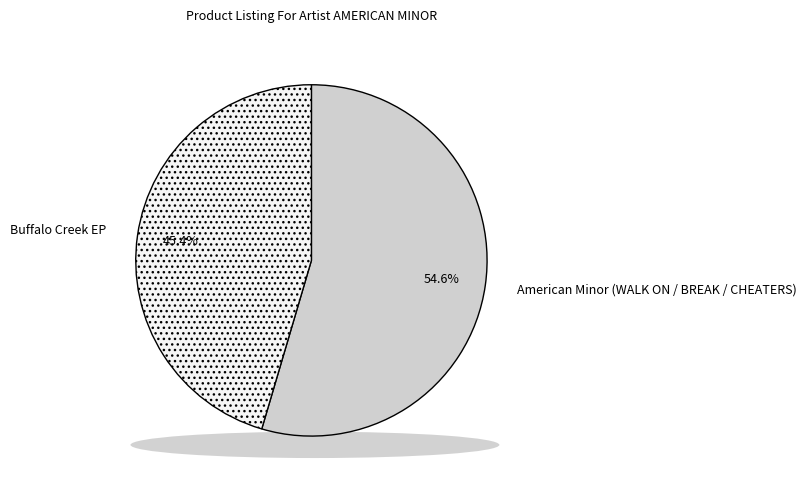

What is the ratio of the value at Buffalo Creek EP to the value at American Minor (WALK ON / BREAK / CHEATERS)?

0.8